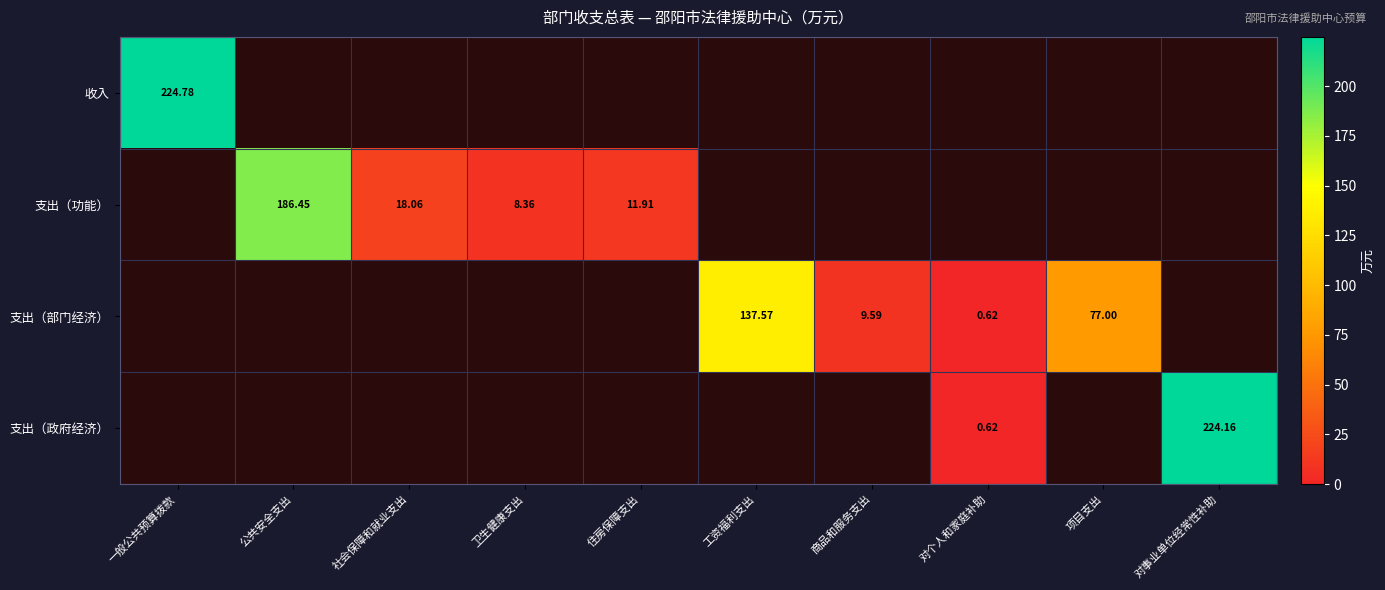

Is it true that 支出（部门经济） equals 77.0 at 项目支出?

True